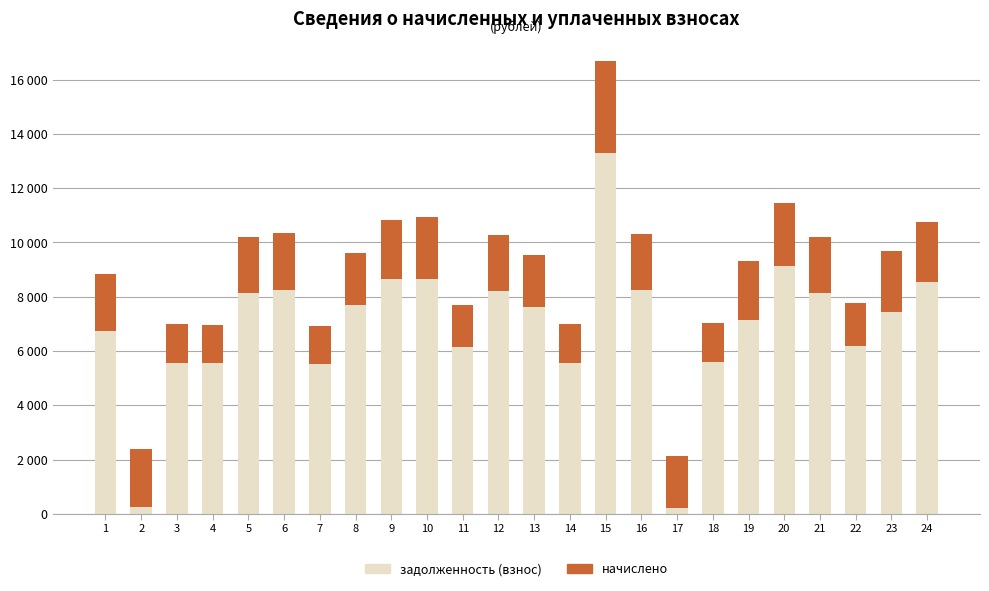

At which label is начислено closest to 2381?

20